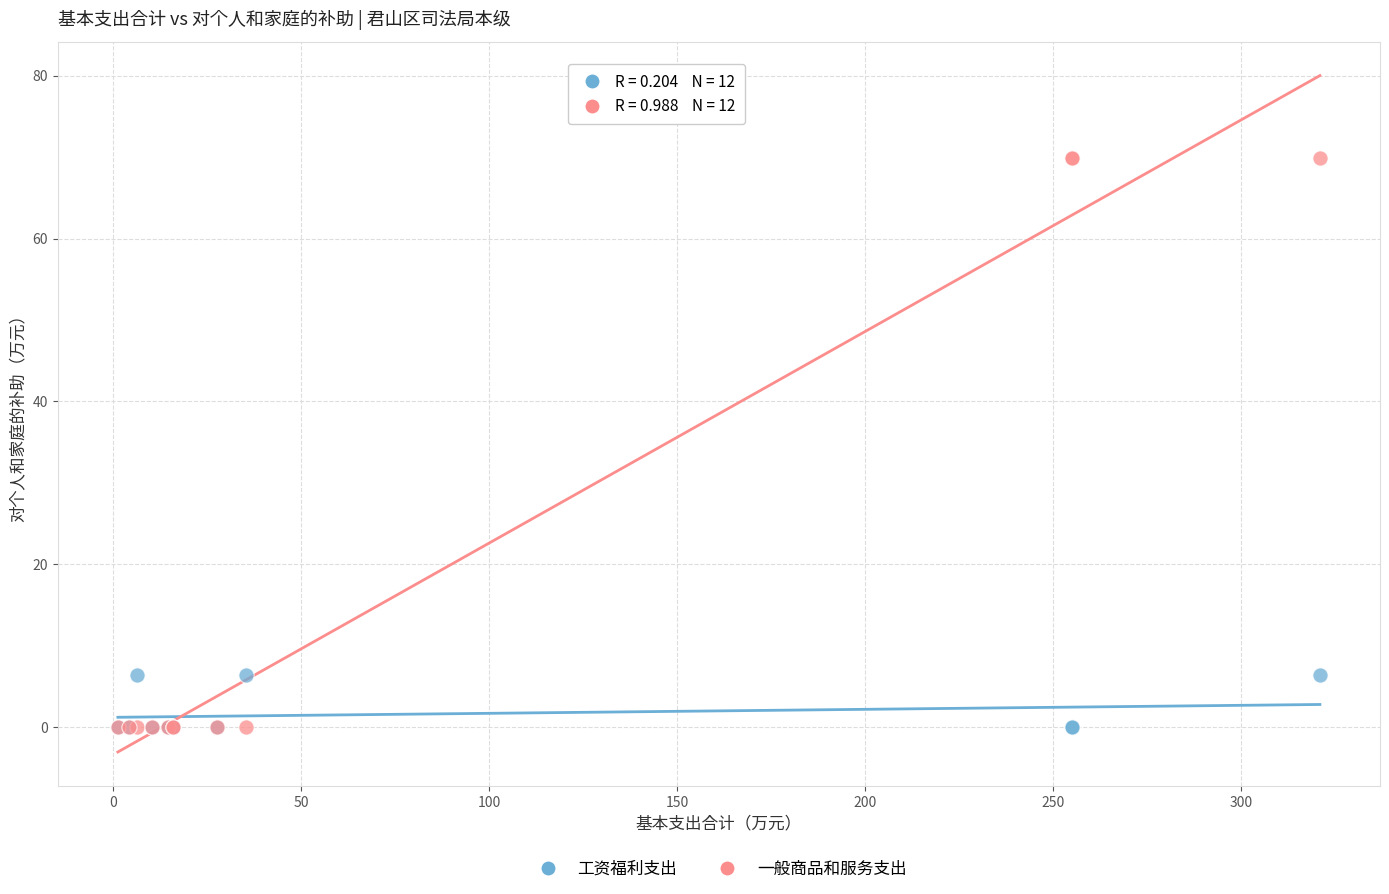

Which series reaches the maximum Y coordinate?

一般商品和服务支出